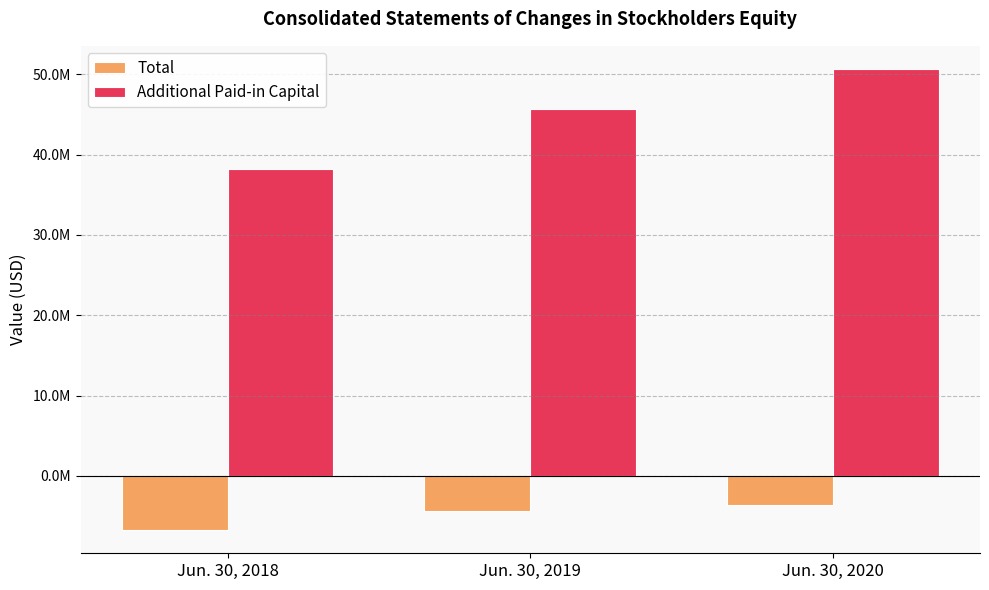

What is the value of the Total bar at the 3rd from the left?

-3641425